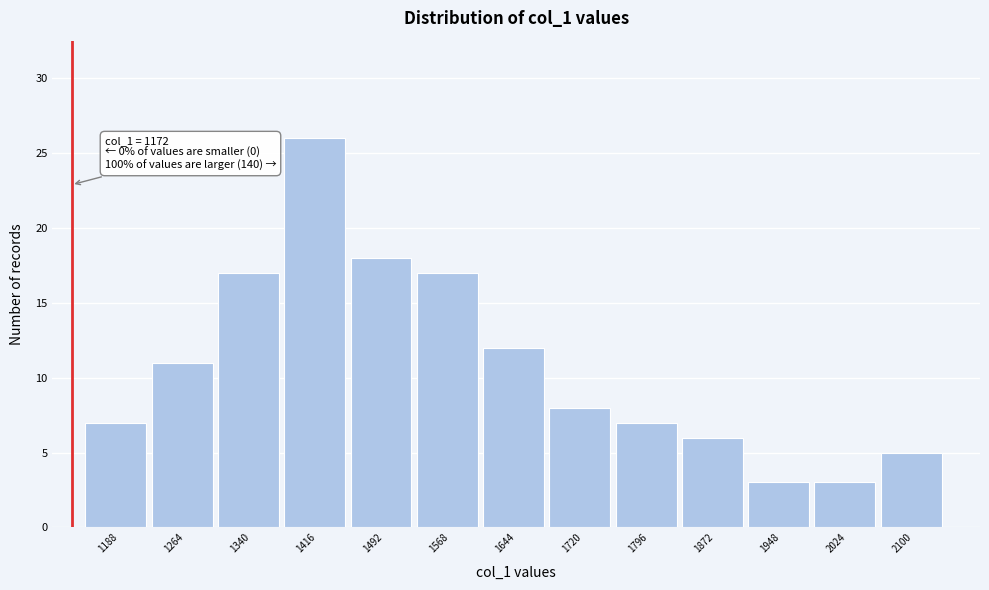

Reading left to right, what are all the values shown in this chart?

1188=7	1264=11	1340=17	1416=26	1492=18	1568=17	1644=12	1720=8	1796=7	1872=6	1948=3	2024=3	2100=5